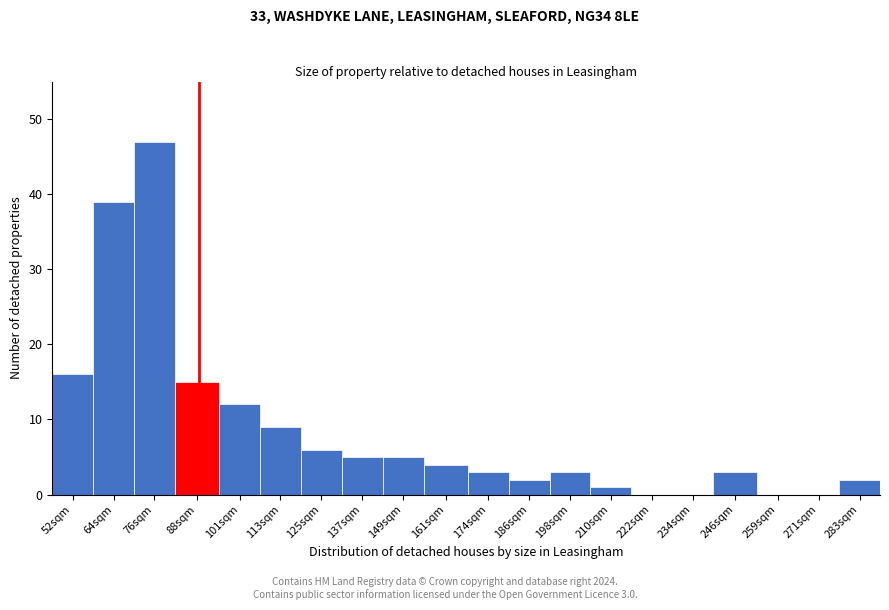

Reading left to right, extract all data points from this chart.

52sqm=16	64sqm=39	76sqm=47	88sqm=15	101sqm=12	113sqm=9	125sqm=6	137sqm=5	149sqm=5	161sqm=4	174sqm=3	186sqm=2	198sqm=3	210sqm=1	222sqm=0	234sqm=0	246sqm=3	259sqm=0	271sqm=0	283sqm=2